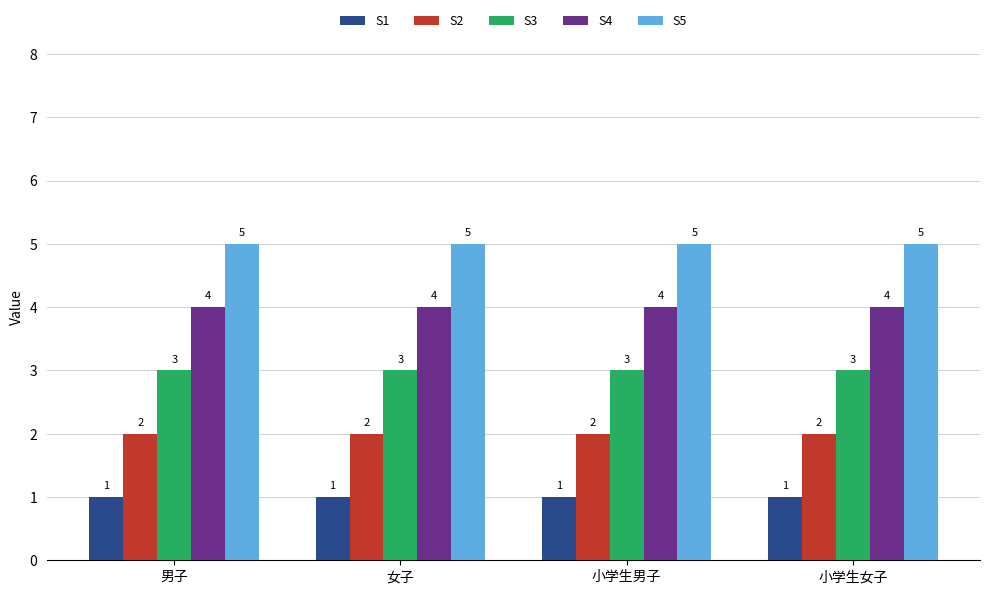

What is the sum of the S1 values at 女子 and 男子?

2